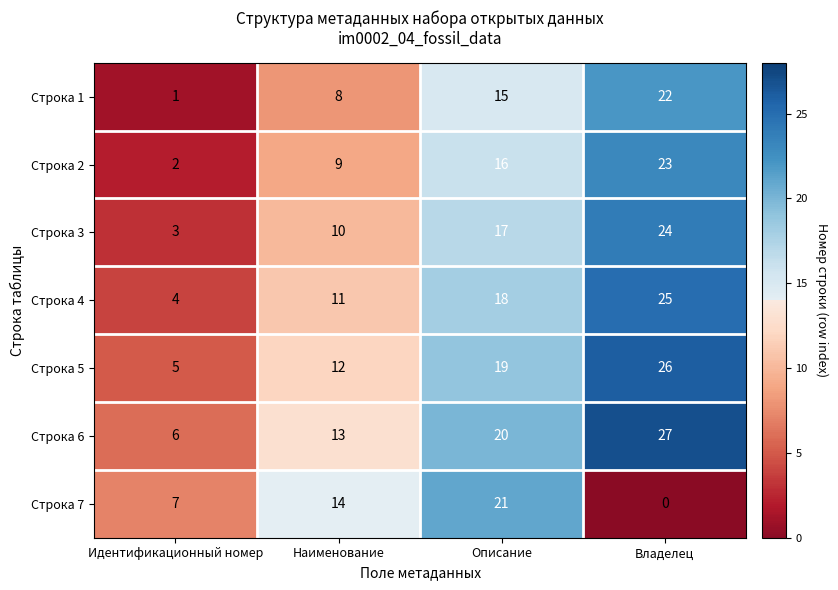

Rank the series at Описание from lowest to highest value.

Строка 1, Строка 2, Строка 3, Строка 4, Строка 5, Строка 6, Строка 7